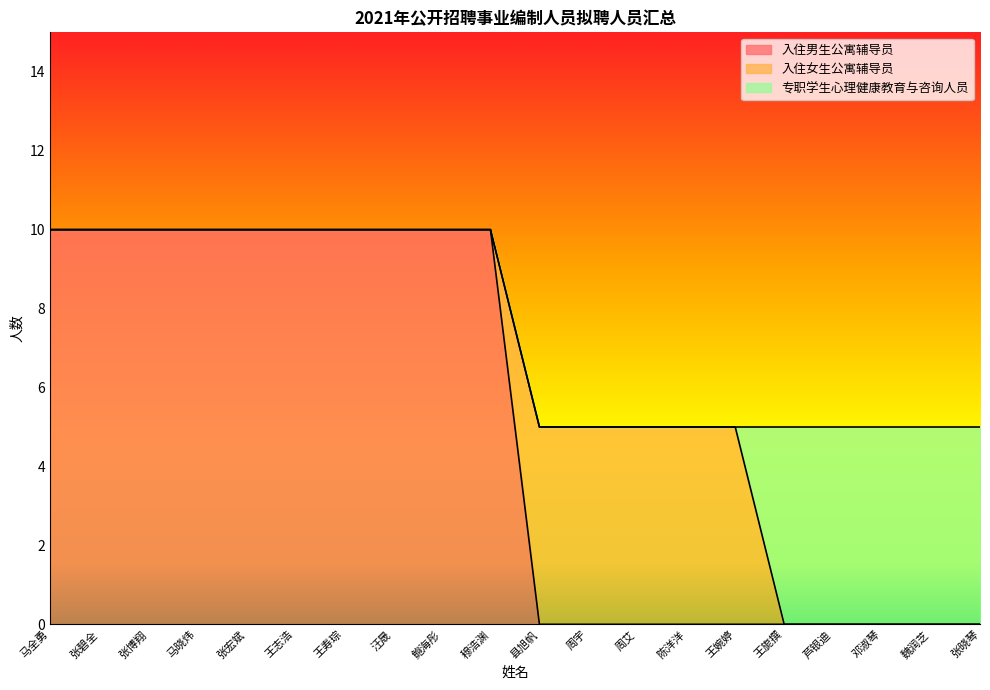

Which label corresponds to the largest value in the chart?

马全勇